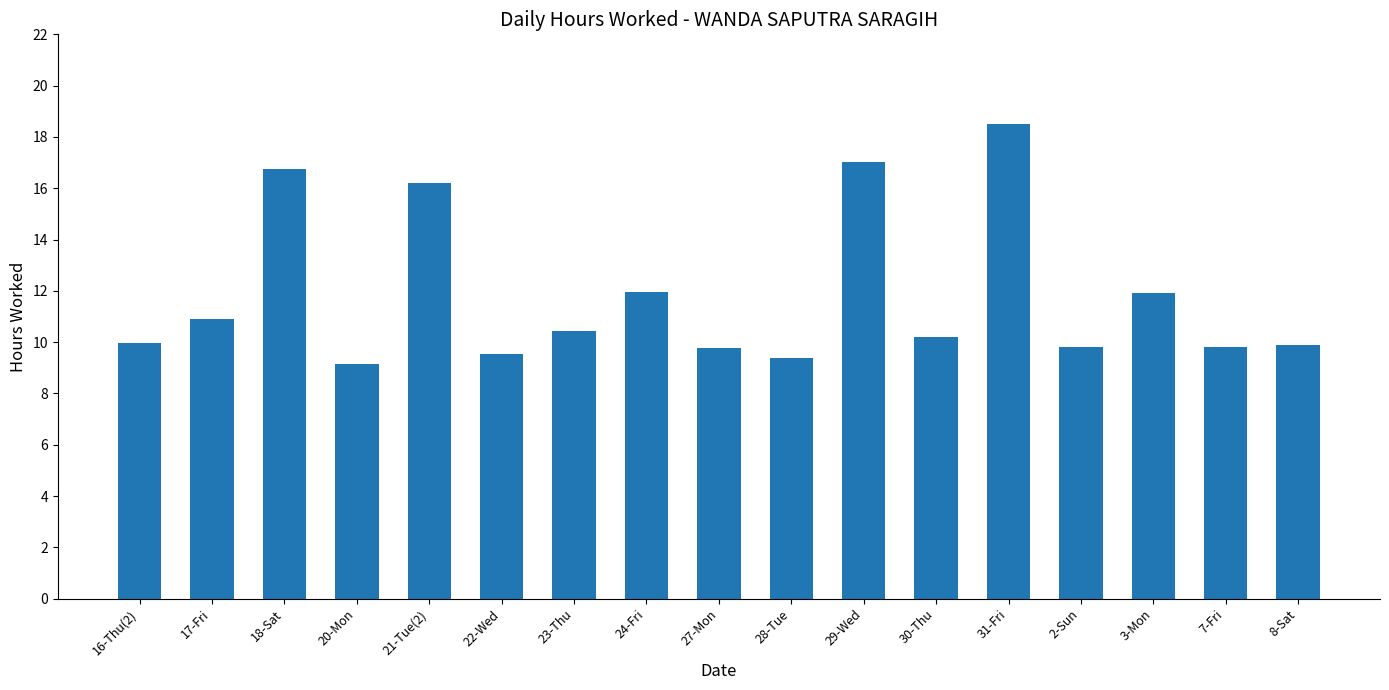

What is the change in value from 17-Fri to 28-Tue?

-1.5